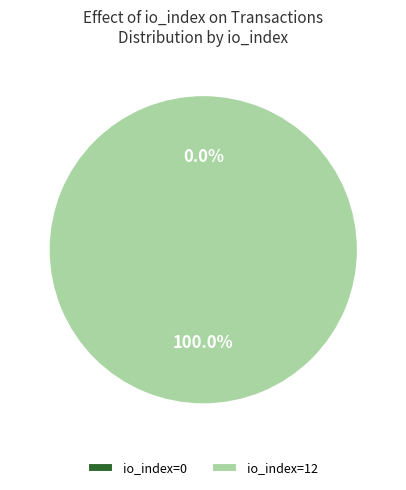

What percentage do io_index=12 and io_index=0 together represent?

100.0%